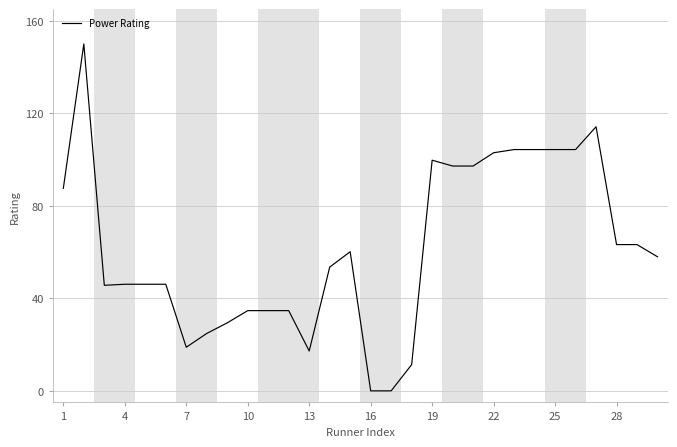

What is the greatest value displayed?

150.0